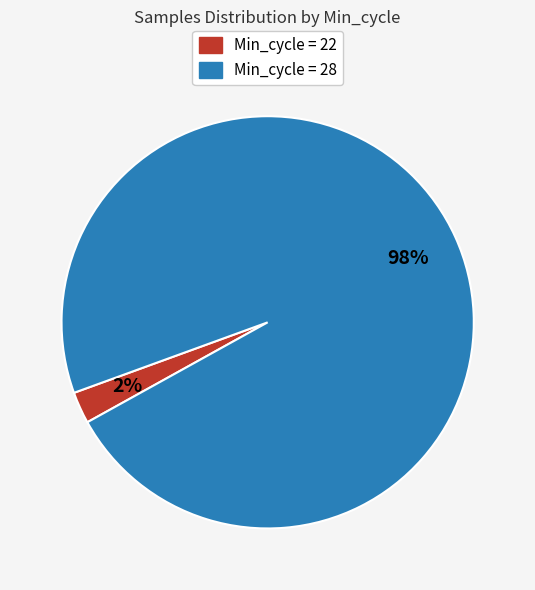

Which slice is the largest?

Min_cycle = 28